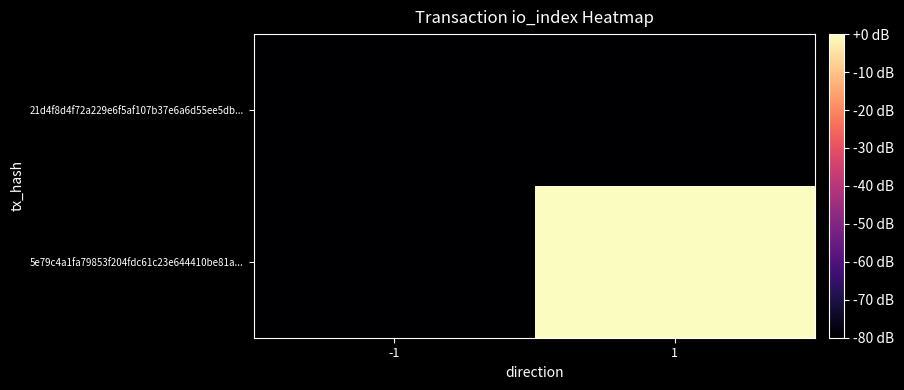

Between -1 and 1, which series saw the biggest shift?

5e79c4a1fa79853f204fdc61c23e644410be81a...